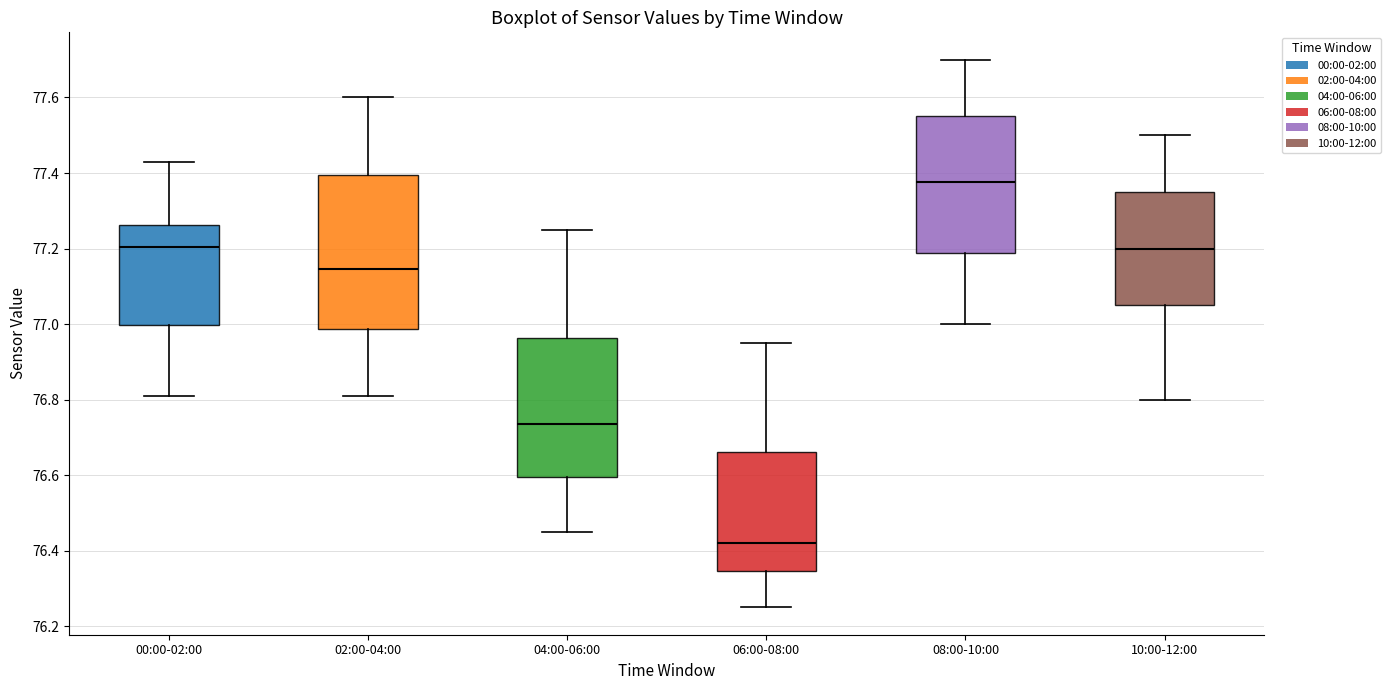

Which box's median line is the highest?

08:00-10:00